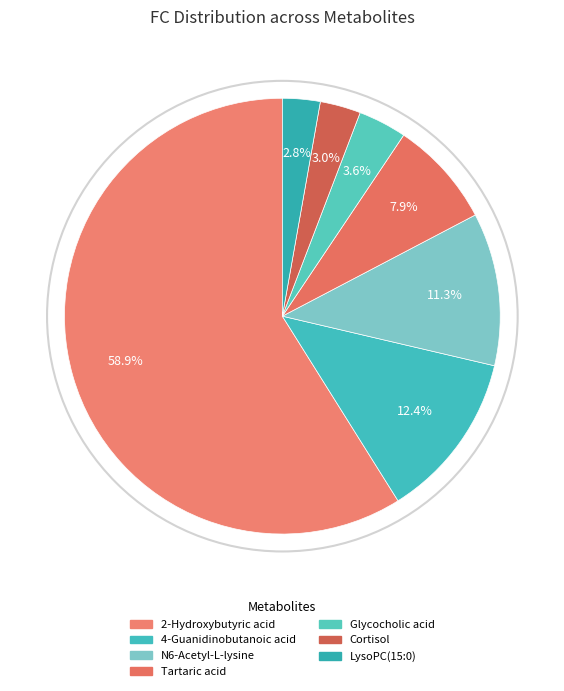

Which has a higher value, Glycocholic acid or Tartaric acid?

Tartaric acid